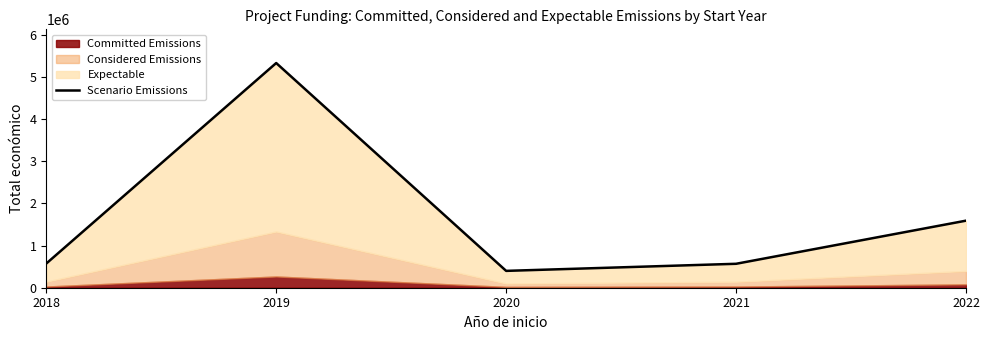

Reading right to left, transcribe all the data shown in this chart.

2022=1592249	2021=568335	2020=400025	2019=5335254	2018=574000